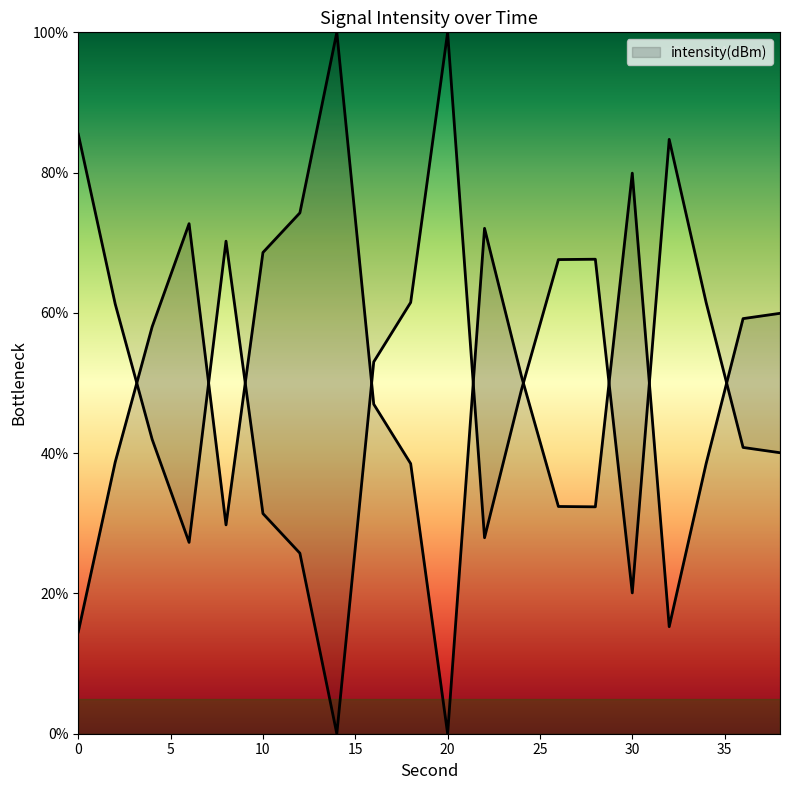

At which label is the value closest to 50?

24